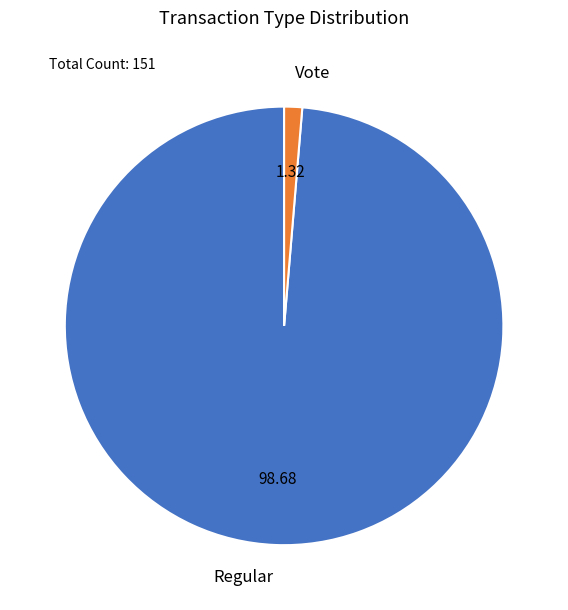

Which slice is the smallest?

Vote